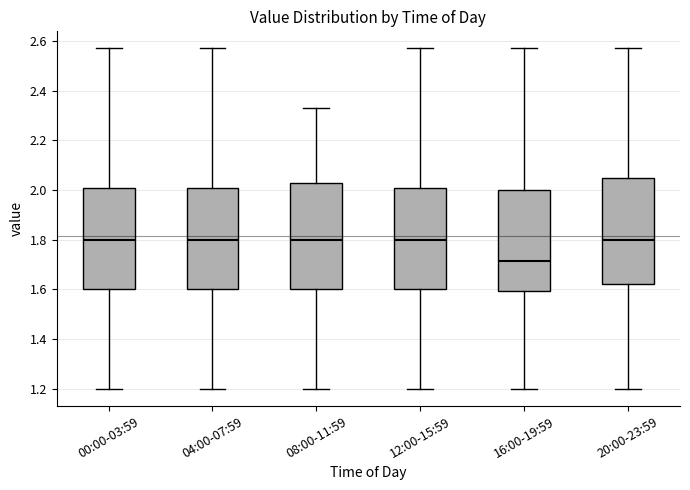

Which box's median line is the lowest?

16:00-19:59